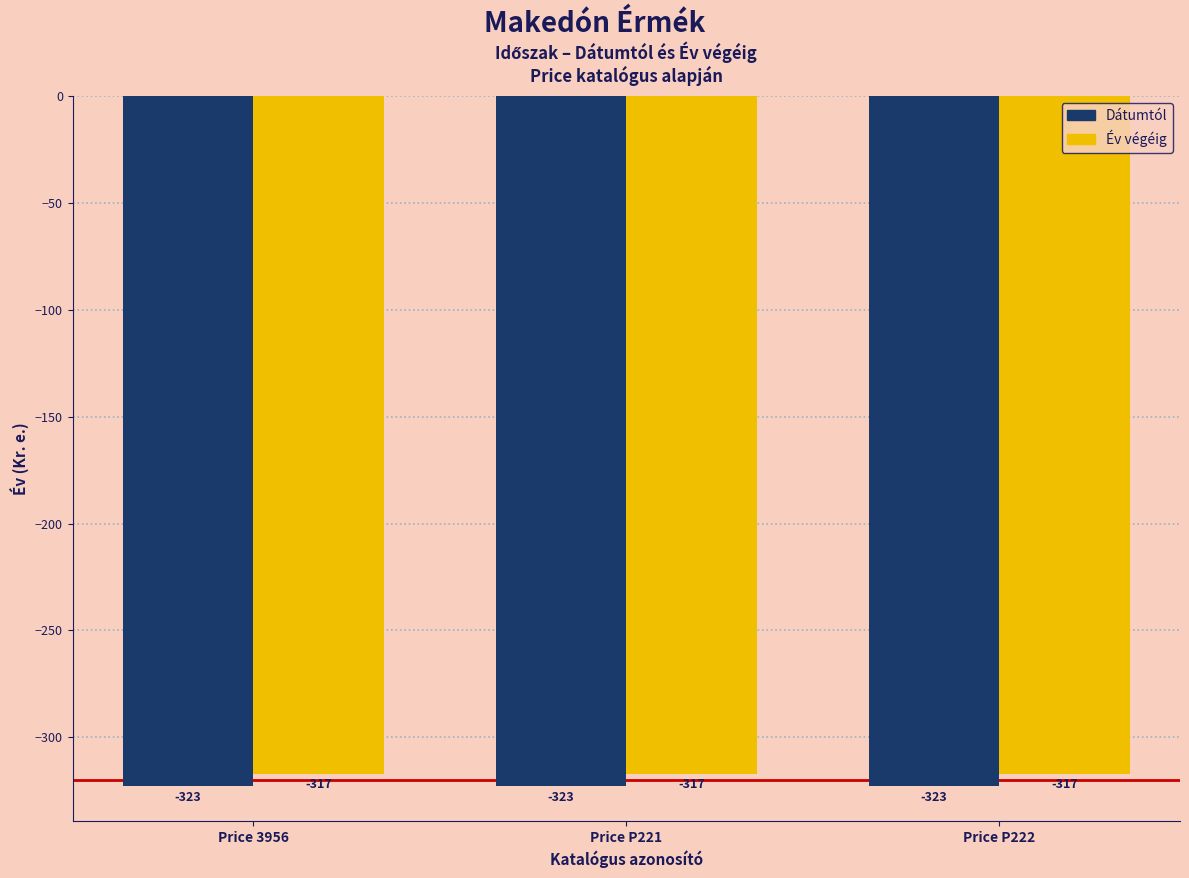

Rank the series at Price P222 from lowest to highest value.

Dátumtól, Év végéig